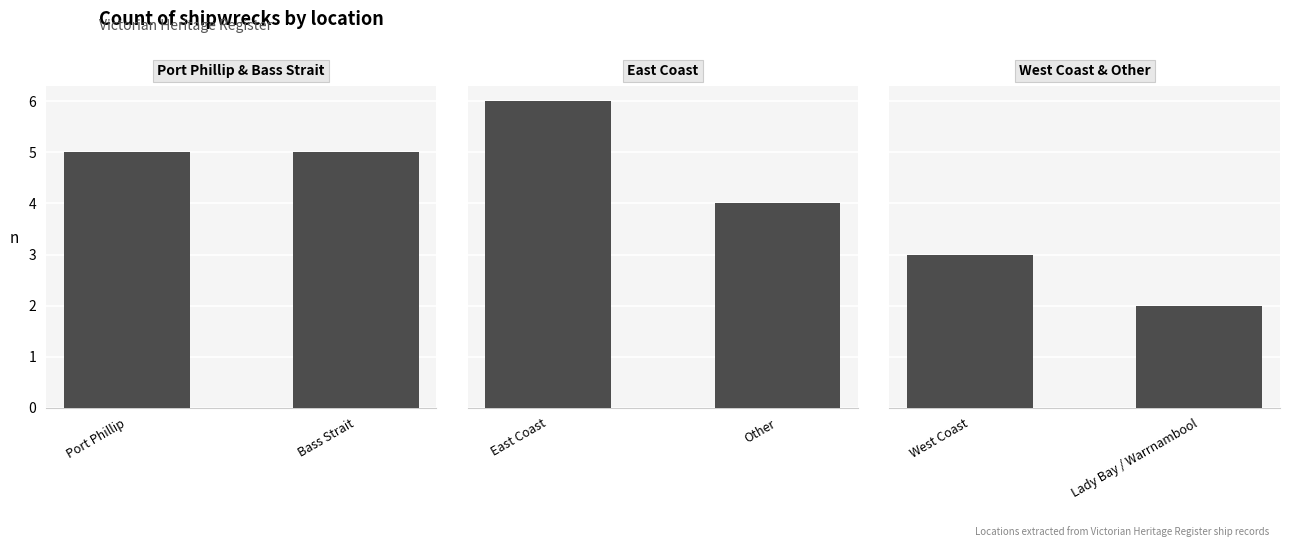

Are the bars grouped side by side (vs. stacked)?

Yes